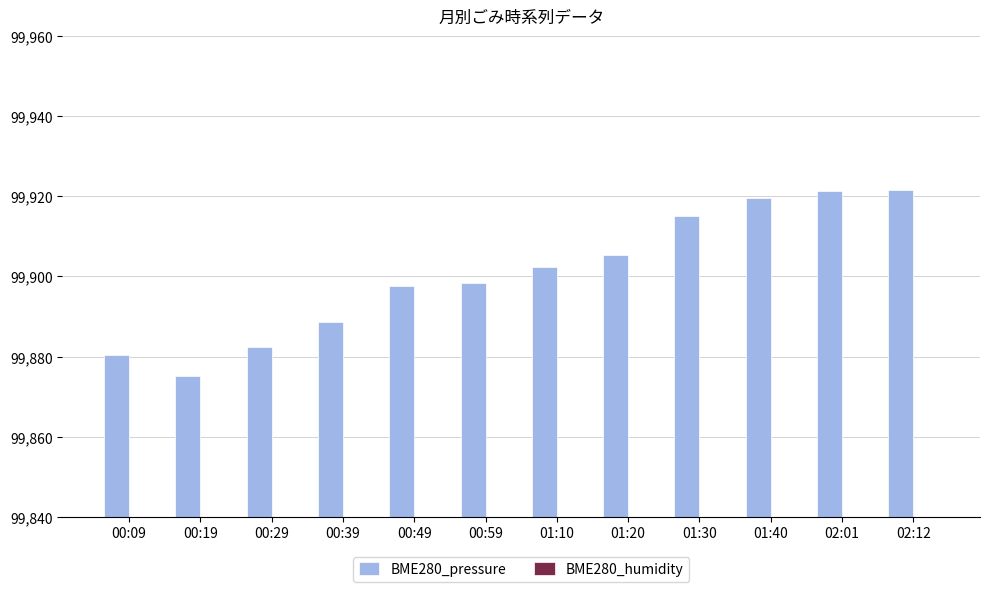

Is it true that BME280_humidity equals 89.3 at 00:59?

False